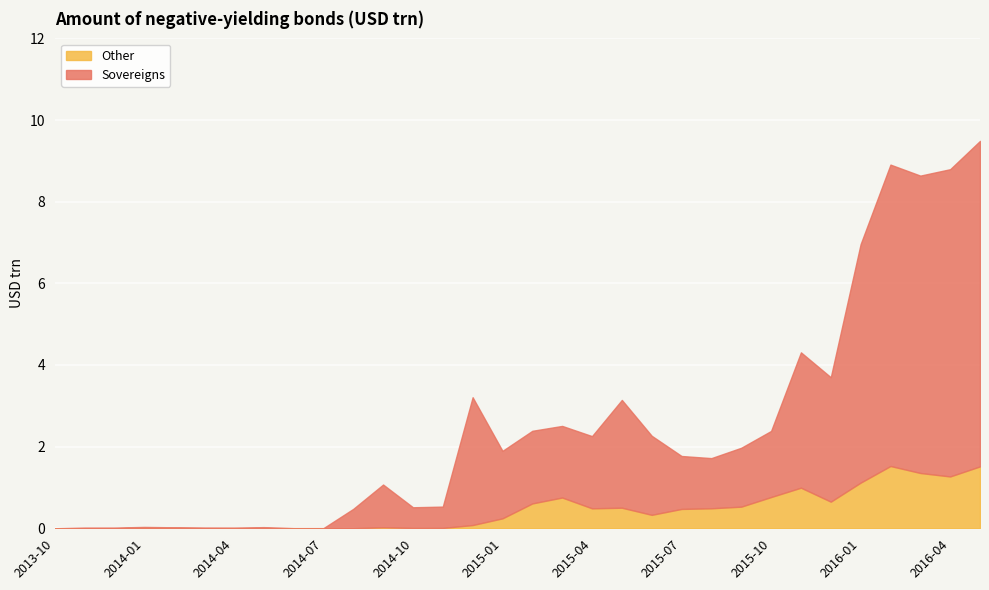

Reading right to left, extract all data points from this chart.

Sovereigns: 2016-05=8.0	2016-04=7.5	2016-03=7.3	2016-02=7.4	2016-01=5.8	2015-12=3.0	2015-11=3.3	2015-10=1.6	2015-09=1.4	2015-08=1.2	2015-07=1.3	2015-06=1.9	2015-05=2.6	2015-04=1.8	2015-03=1.8	2015-02=1.8	2015-01=1.7	2014-12=3.1	2014-11=0.5	2014-10=0.5	2014-09=1.0	2014-08=0.5	2014-07=0.0	2014-06=0.0	2014-05=0.0	2014-04=0.0	2014-03=0.0	2014-02=0.0	2014-01=0.0	2013-12=0.0	2013-11=0.0	2013-10=0.0
Other: 2016-05=1.5	2016-04=1.3	2016-03=1.4	2016-02=1.5	2016-01=1.1	2015-12=0.7	2015-11=1.0	2015-10=0.8	2015-09=0.5	2015-08=0.5	2015-07=0.5	2015-06=0.3	2015-05=0.5	2015-04=0.5	2015-03=0.8	2015-02=0.6	2015-01=0.2	2014-12=0.1	2014-11=0.0	2014-10=0.0	2014-09=0.0	2014-08=0.0	2014-07=0.0	2014-06=0.0	2014-05=0.0	2014-04=0.0	2014-03=0.0	2014-02=0.0	2014-01=0.0	2013-12=0.0	2013-11=0.0	2013-10=0.0